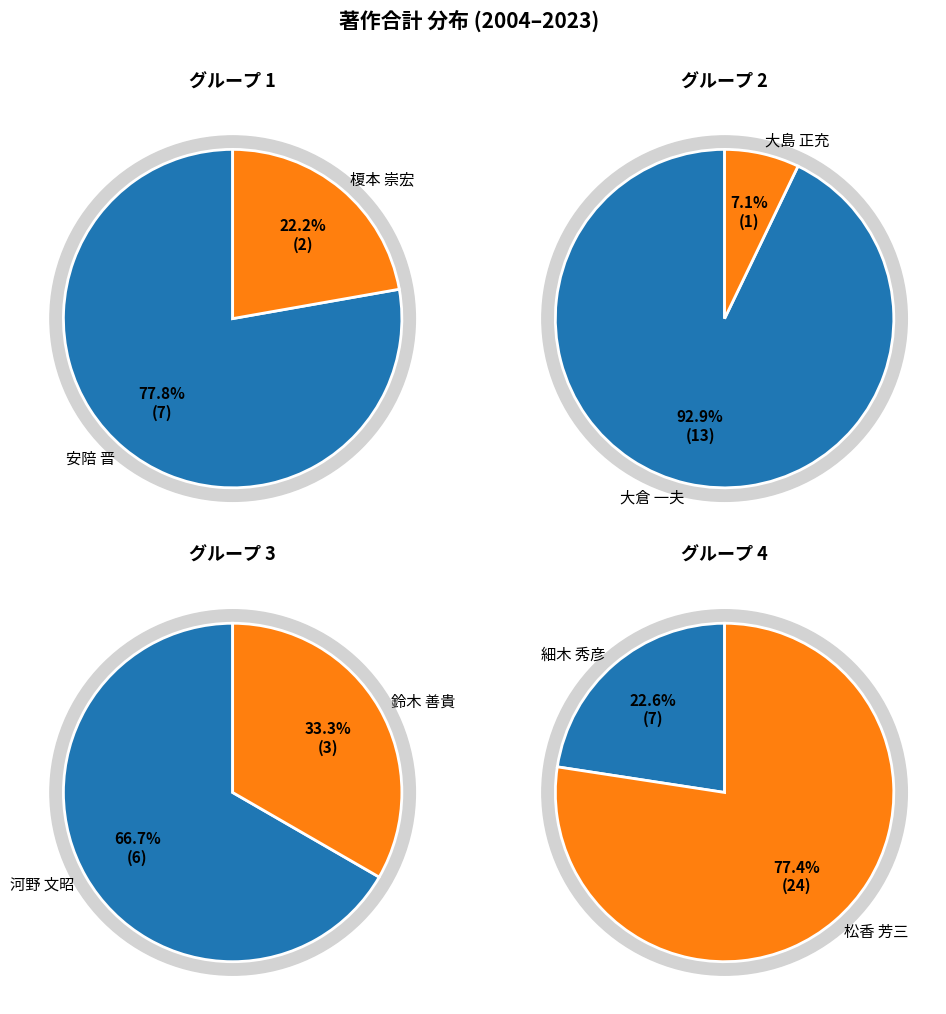

What is the ratio of the value at 細木 秀彦 to the value at 榎本 崇宏?

3.5